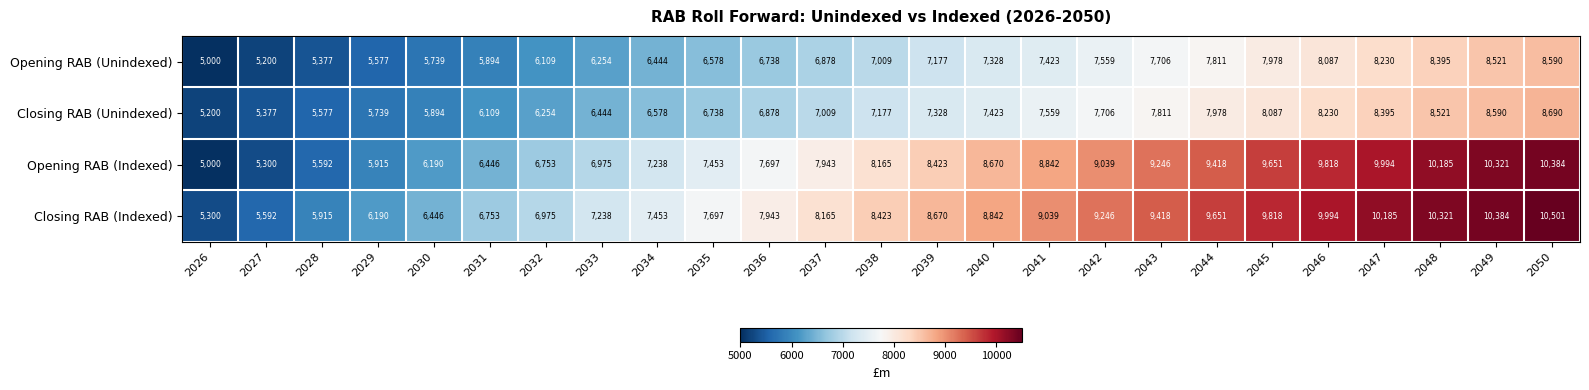

Rank the series by their maximum value, from highest to lowest.

Closing RAB (Indexed), Opening RAB (Indexed), Closing RAB (Unindexed), Opening RAB (Unindexed)